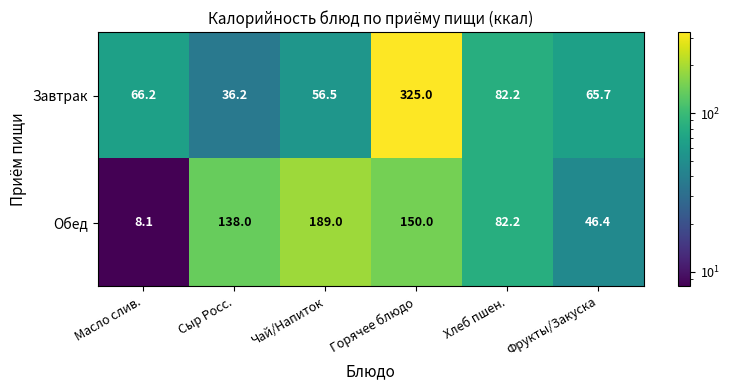

Is it true that Обед equals 150.0 at Горячее блюдо?

True